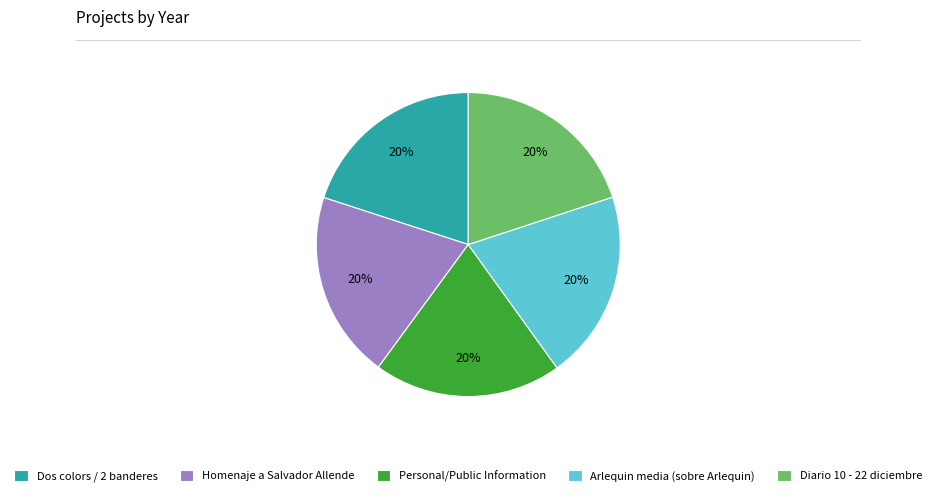

Count the number of slices in the pie.

5